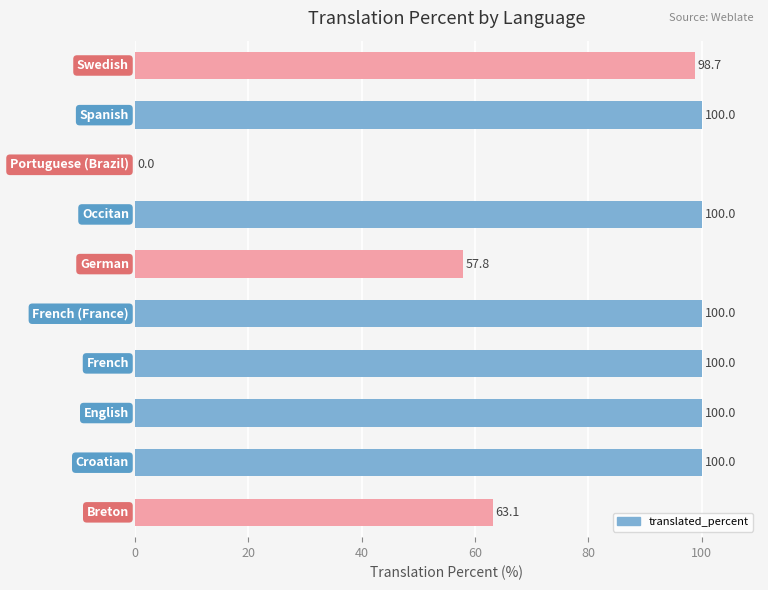

What is the sum of all values?

819.6